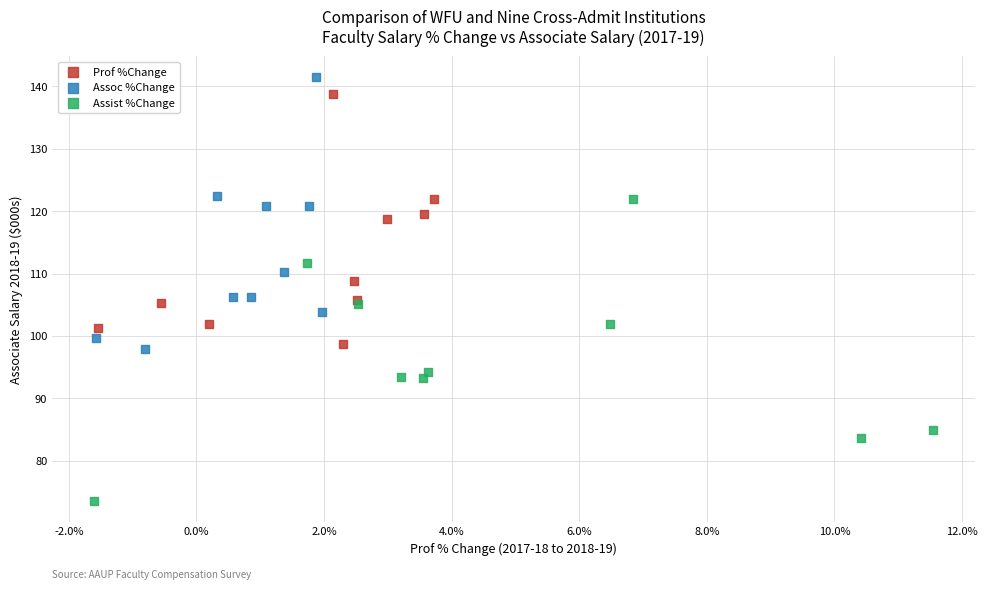

Which series has the largest Y range (max minus min)?

Assist %Change